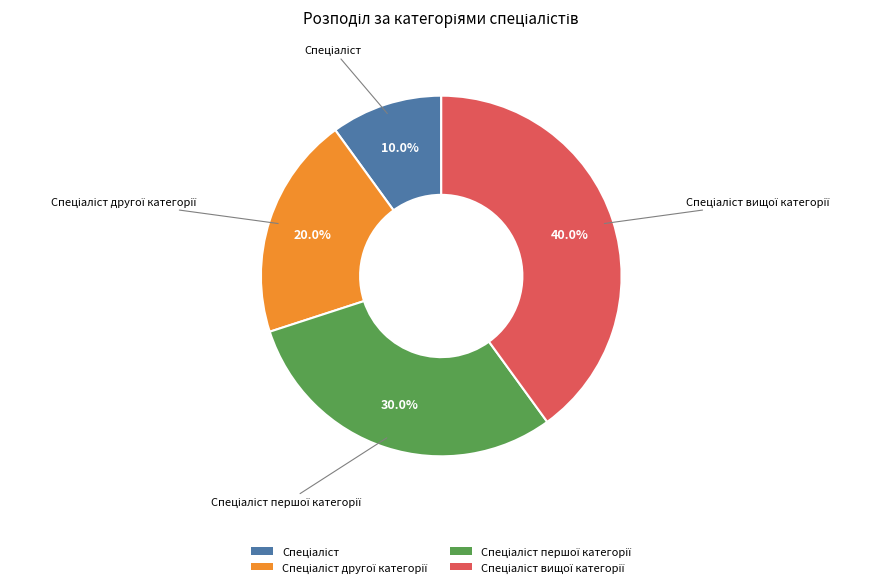

Does any single category account for the majority?

No